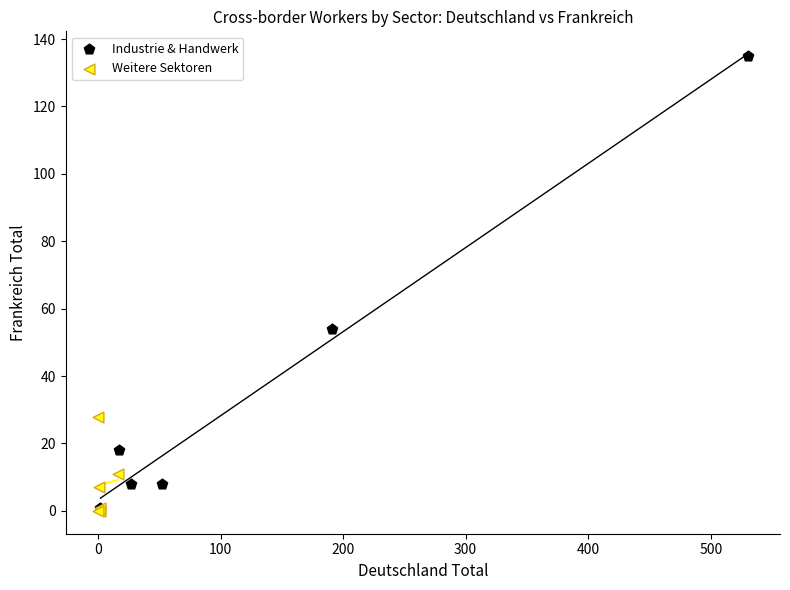

Which series has the largest Y range (max minus min)?

Industrie & Handwerk